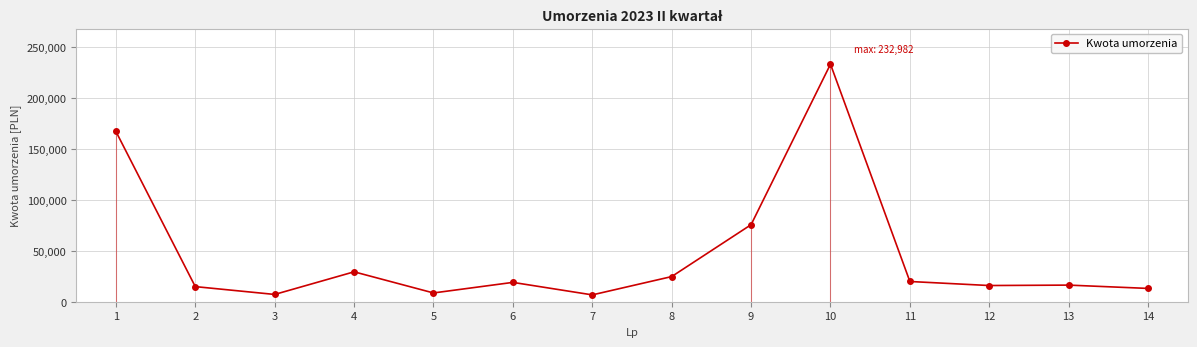

True or false: the data shows 2884.8 at 14.

False